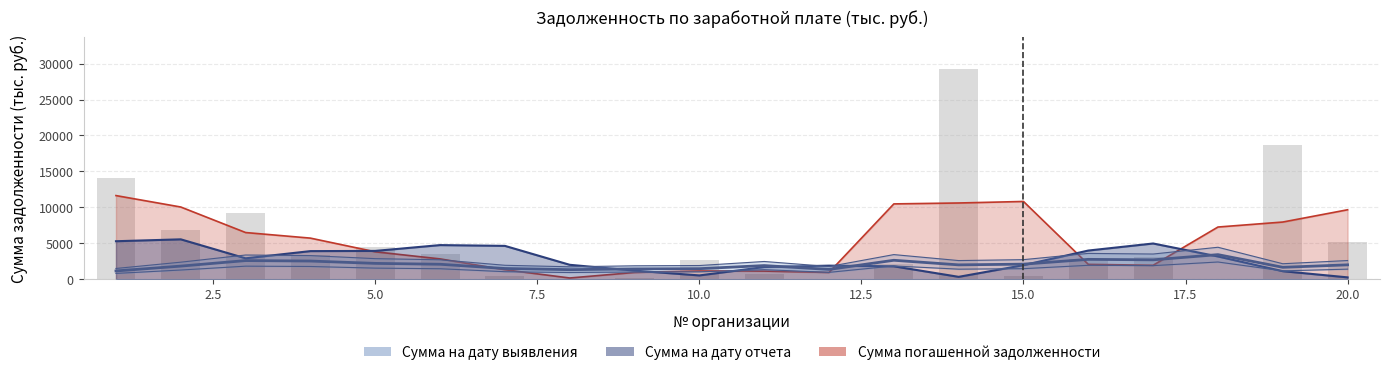

Is it true that Сумма на дату отчета equals 8282.5 at 16?

False